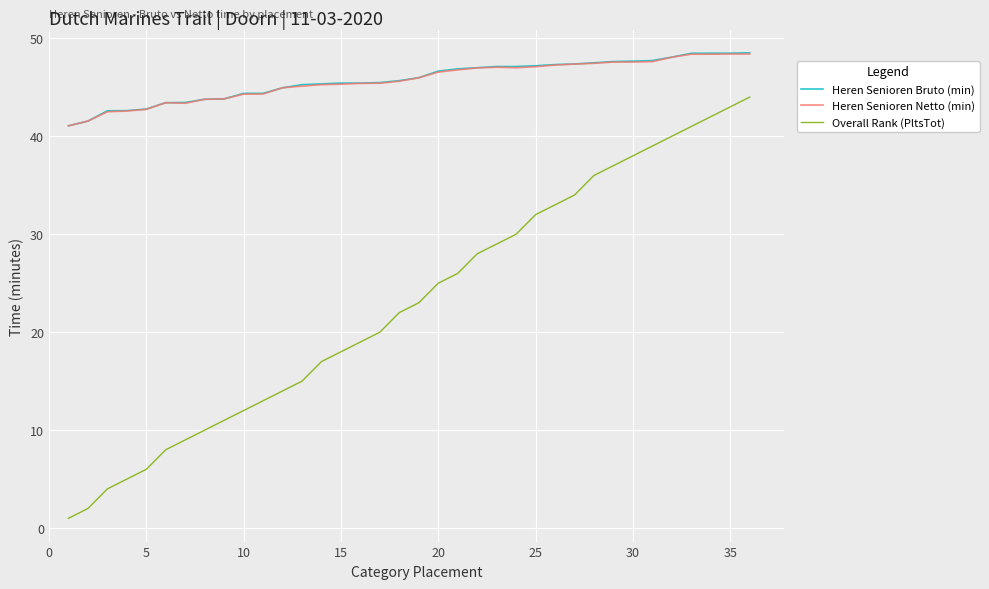

True or false: Overall Rank (PltsTot) and Heren Senioren Bruto (min) intersect in this chart.

False